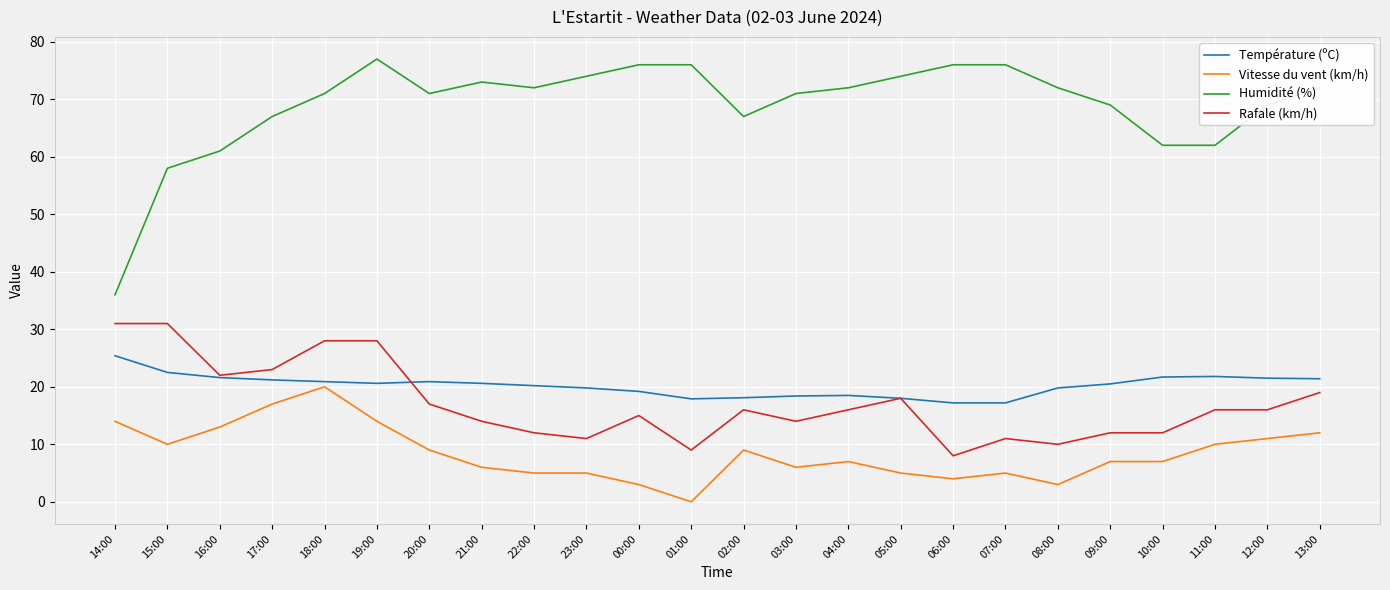

Is this an area chart (filled region under the line)?

No